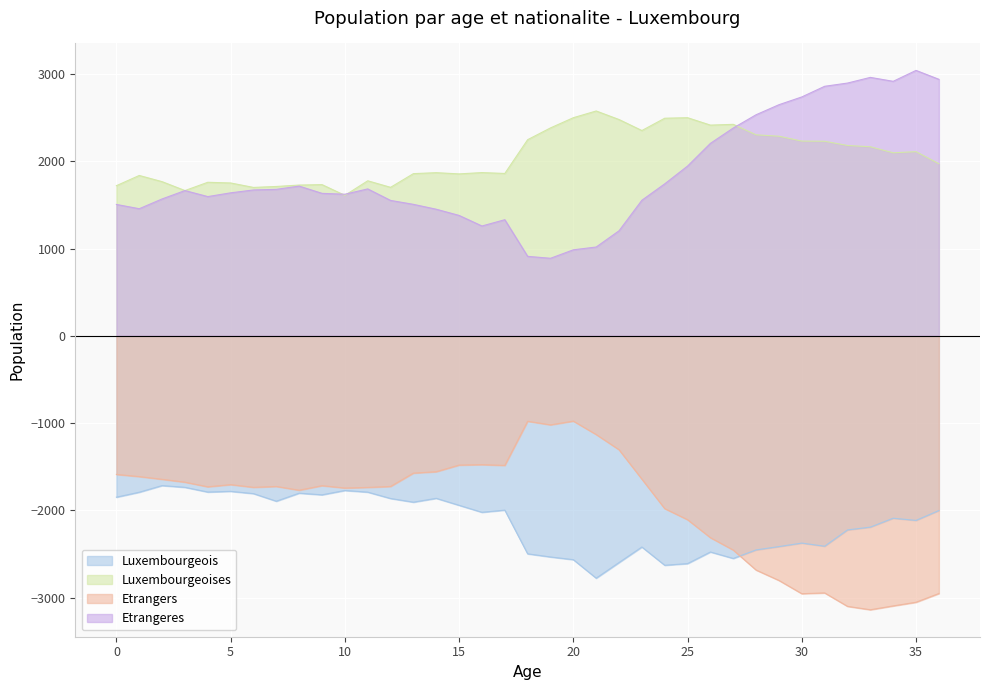

What is the smallest value displayed?

-3139